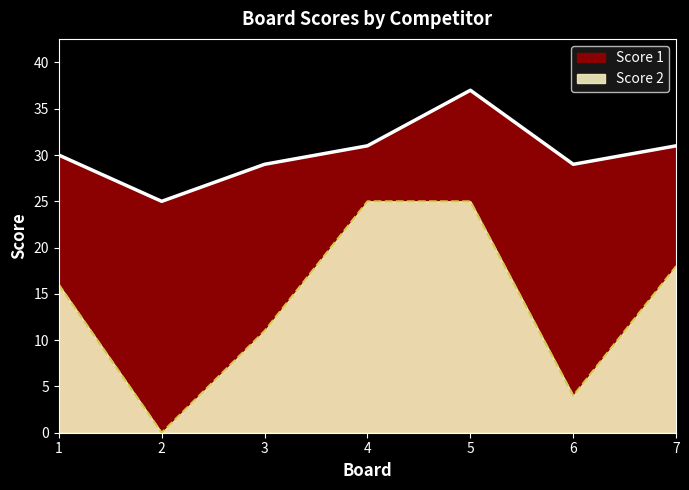

What is the ratio of the value at 6 to the value at 3?

0.4